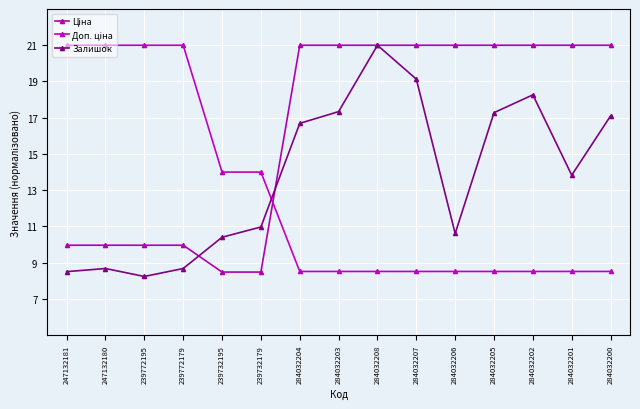

How many lines are shown in the chart?

3